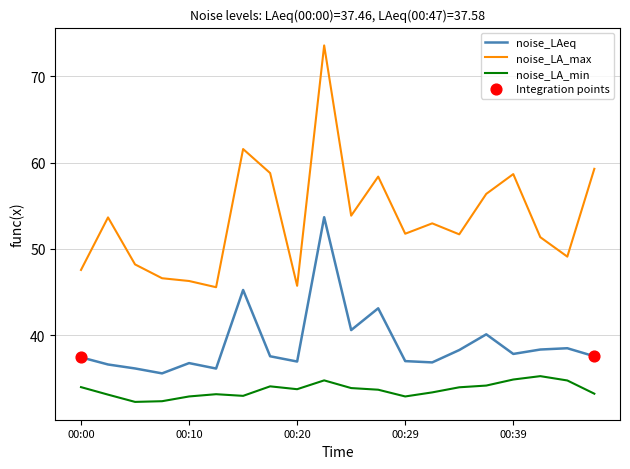

Which series has the largest total across all categories?

noise_LA_max